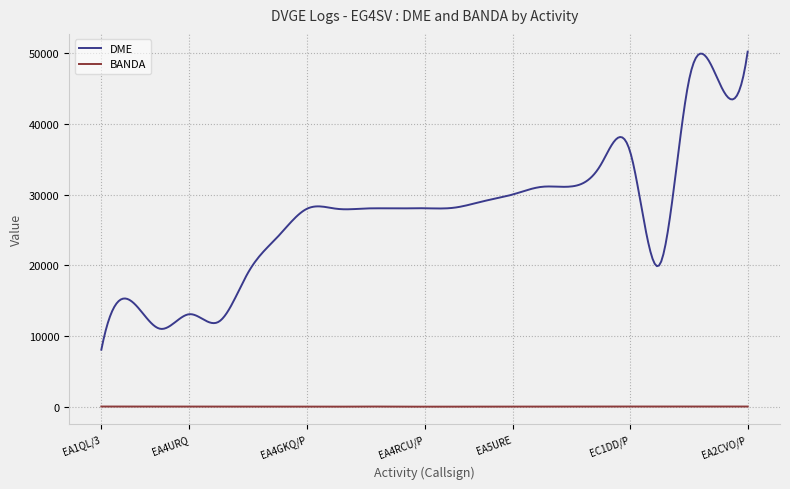

Which series has the largest range (max minus min)?

DME